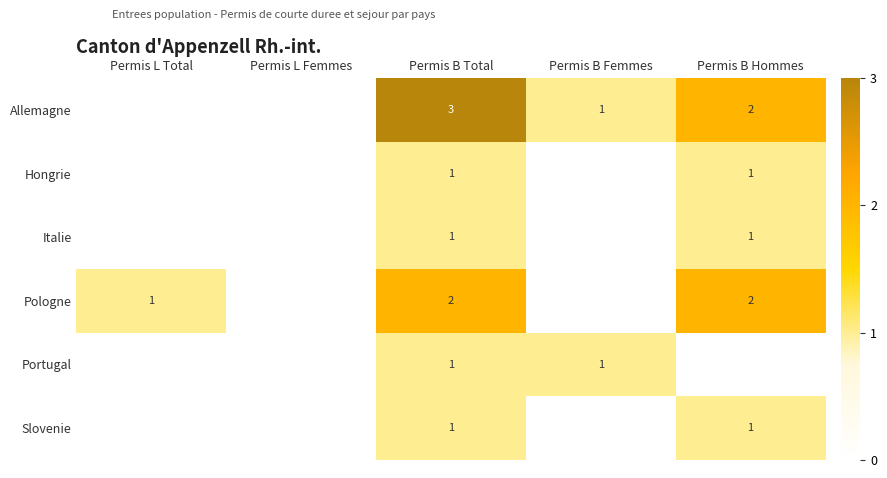

The Slovenie series shows 1 at Permis B Hommes. True or false?

True